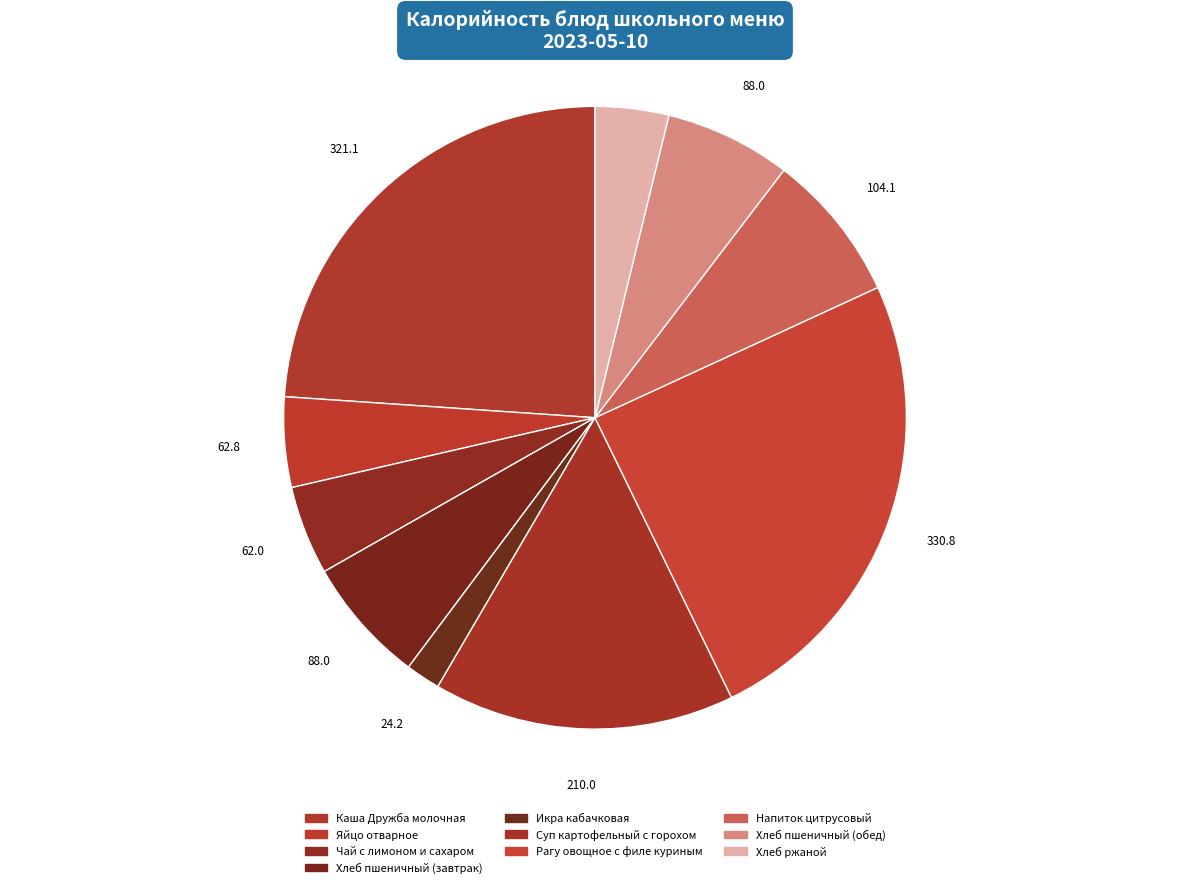

Is there a majority slice in this chart?

No